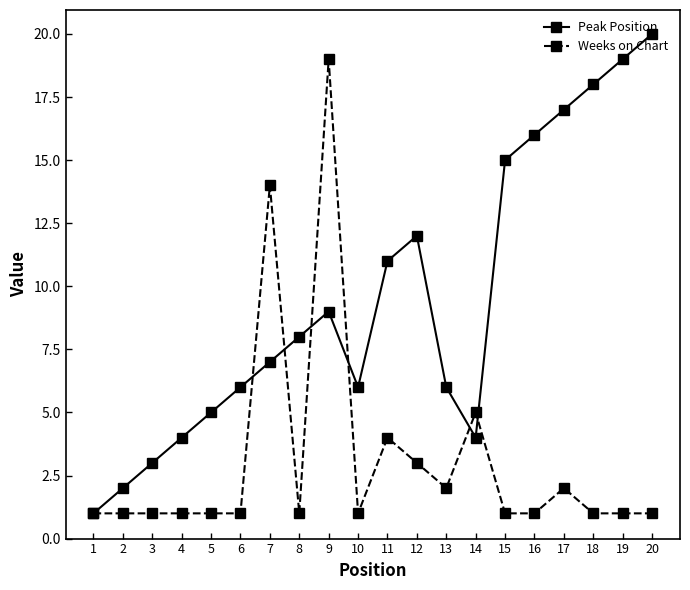

What is the maximum value for Weeks on Chart?

19